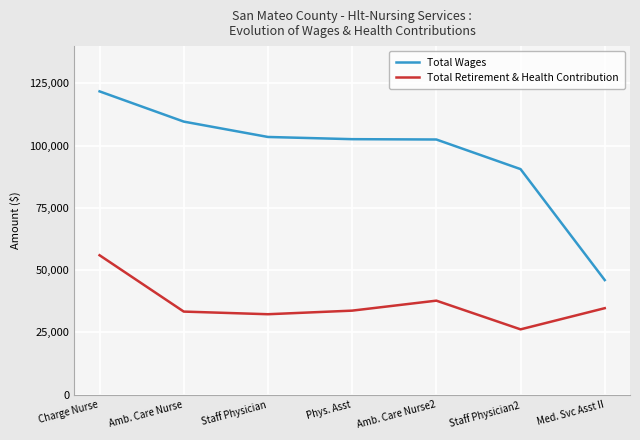

Between Charge Nurse and Staff Physician, which series saw the biggest shift?

Total Retirement & Health Contribution